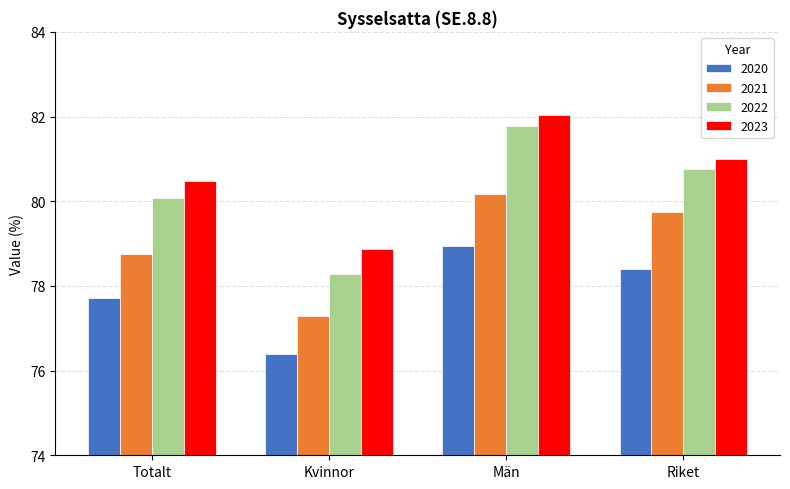

Which series has the largest total across all categories?

2023